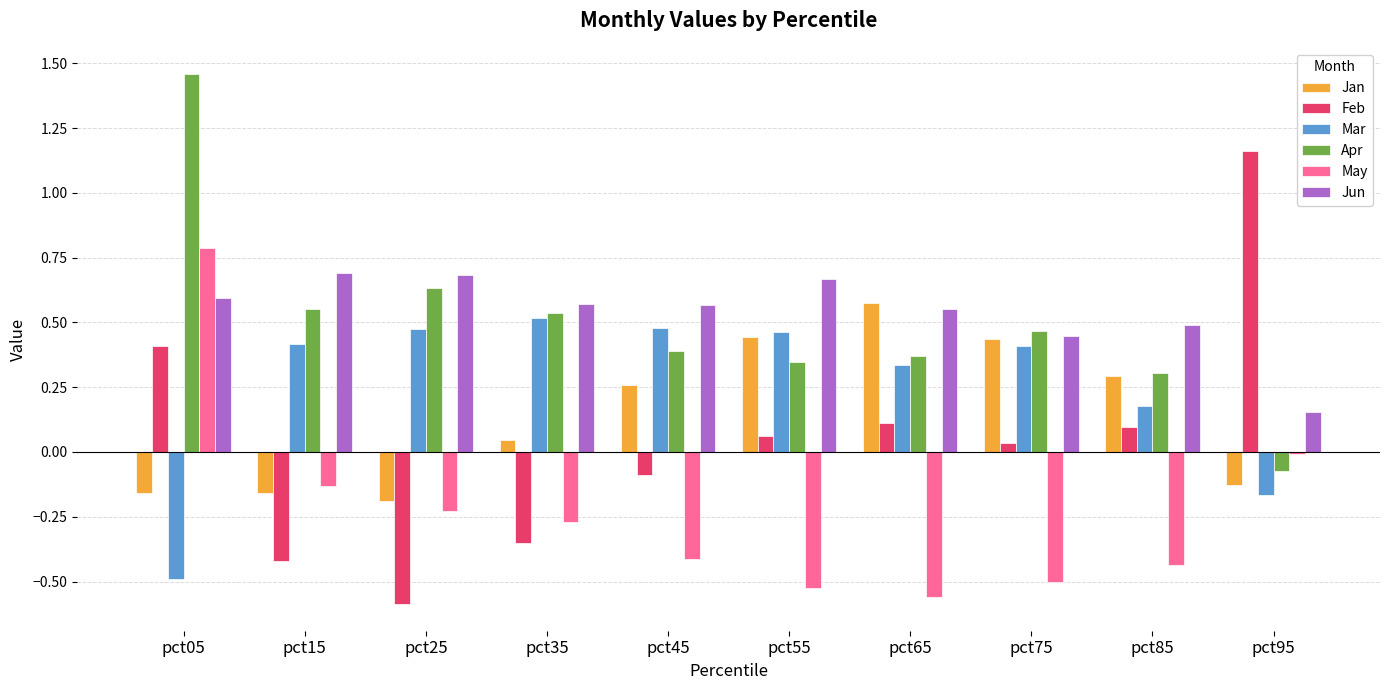

What is the difference between the maximum and minimum values in the Feb series?

1.8